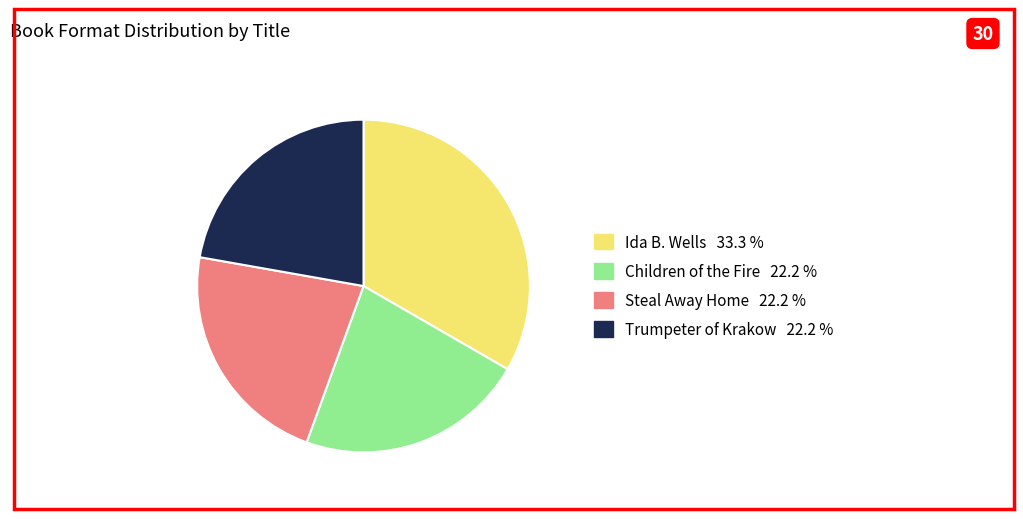

Do Trumpeter of Krakow and Steal Away Home together represent more than half of the pie?

No